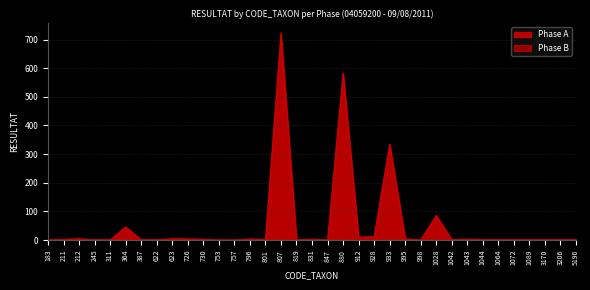

What is the total value across all series at 796?

4